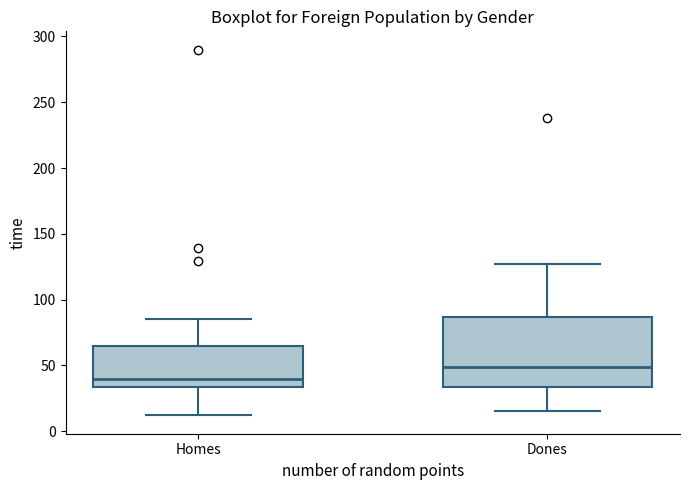

Which box's median line is the highest?

Dones